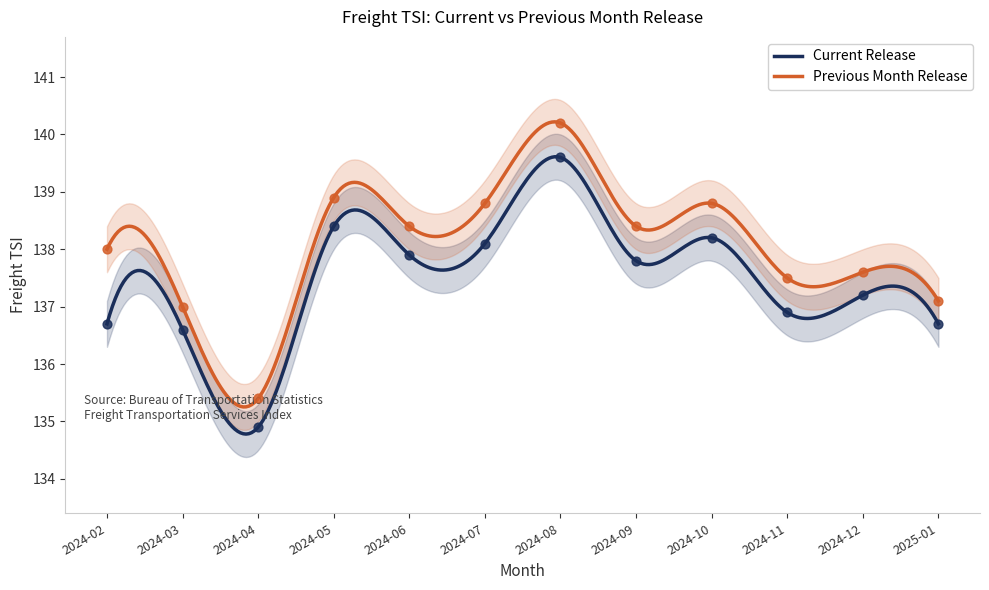

At which category is the sum across all series the highest?

2024-08